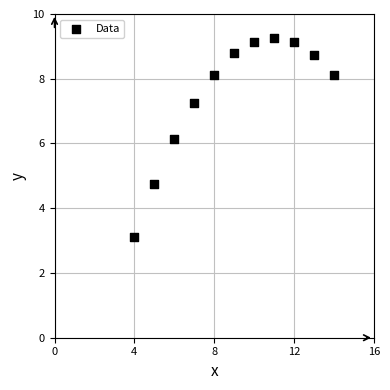

What is the average X value?

9.0